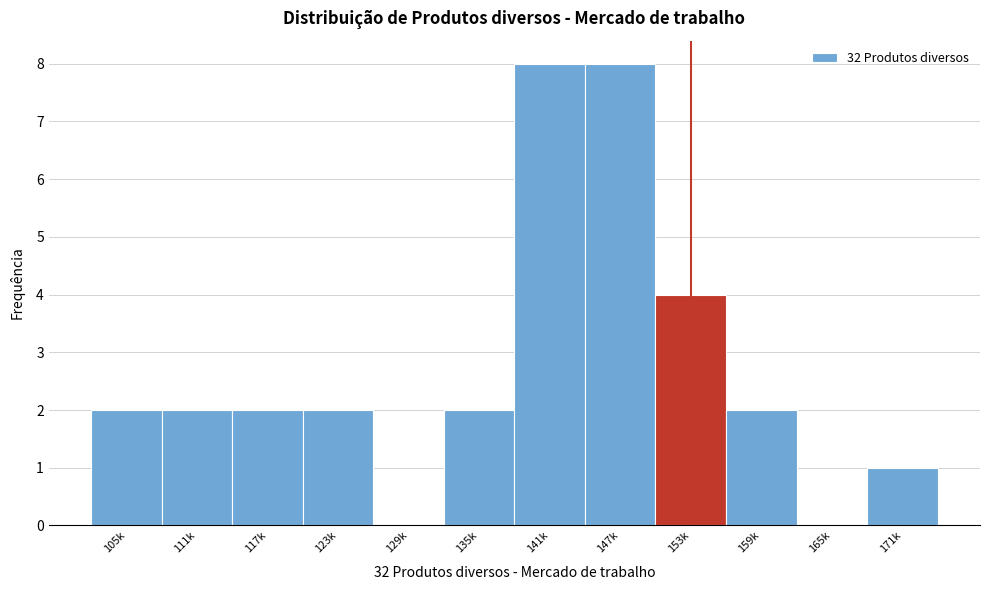

Reading left to right, extract all data points from this chart.

105k=2	111k=2	117k=2	123k=2	129k=0	135k=2	141k=8	147k=8	153k=4	159k=2	165k=0	171k=1